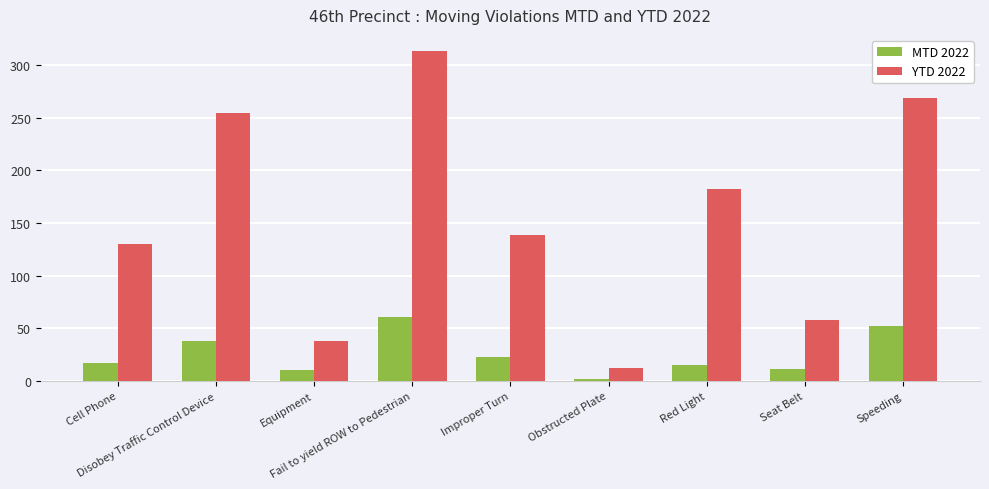

What is the average value of the MTD 2022 series?

25